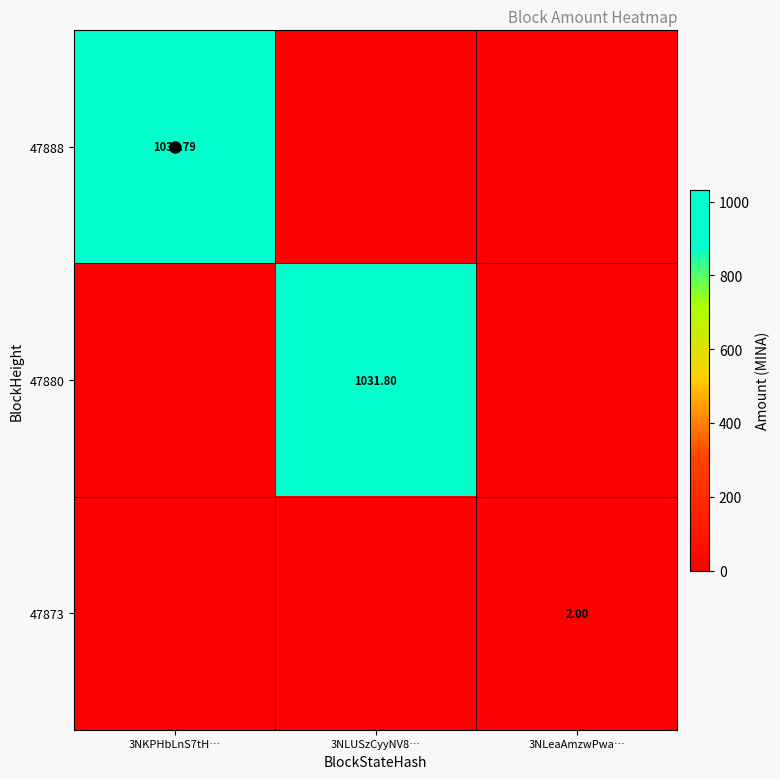

What value does the 47880 series have at 3NLUSzCyyNV8…?

1031.8